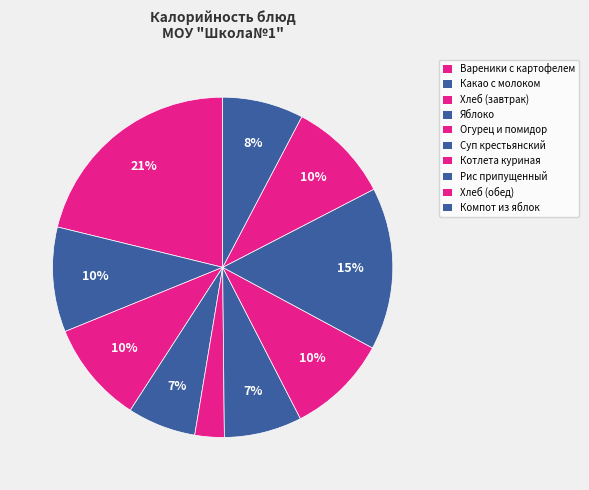

Count the number of slices in the pie.

10